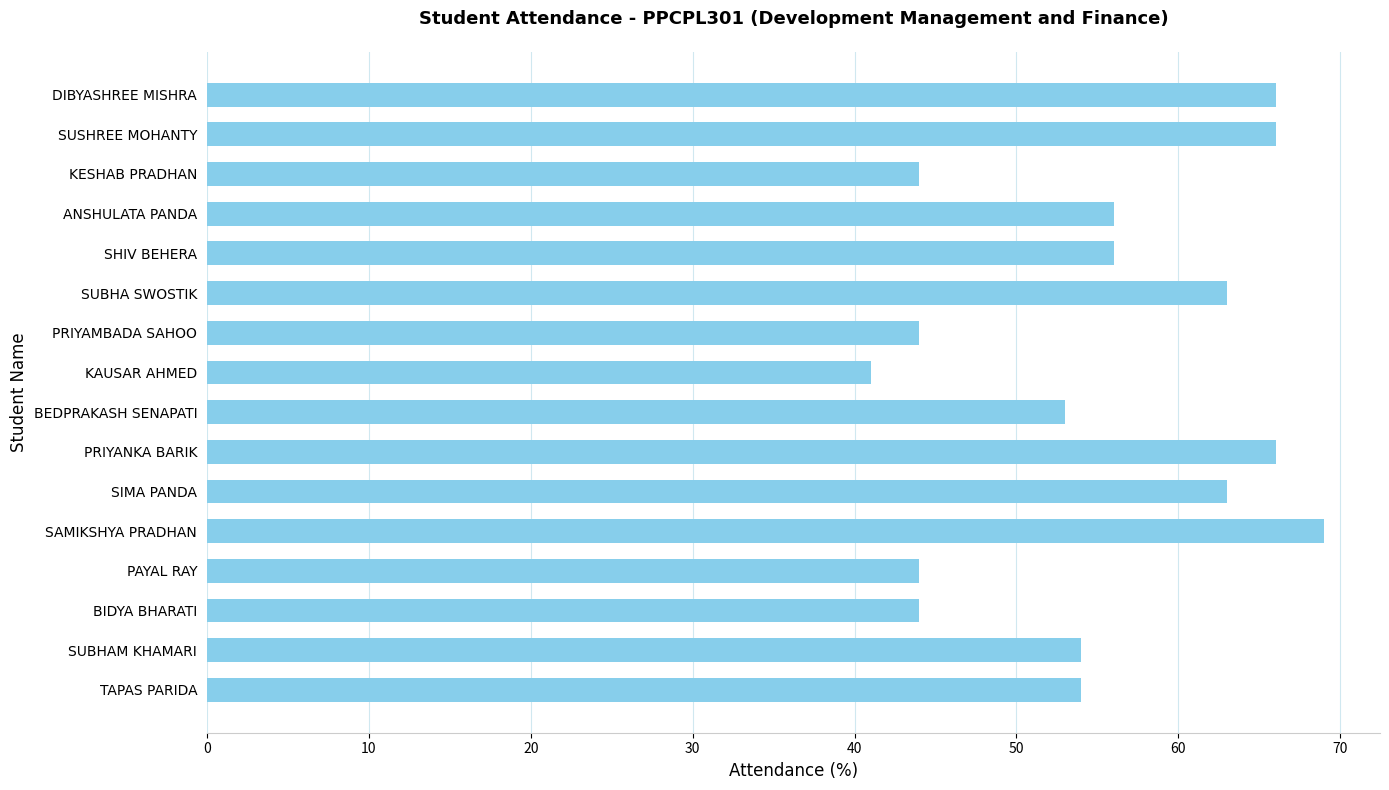

Reading bottom to top, transcribe all the data shown in this chart.

TAPAS PARIDA=54	SUBHAM KHAMARI=54	BIDYA BHARATI=44	PAYAL RAY=44	SAMIKSHYA PRADHAN=69	SIMA PANDA=63	PRIYANKA BARIK=66	BEDPRAKASH SENAPATI=53	KAUSAR AHMED=41	PRIYAMBADA SAHOO=44	SUBHA SWOSTIK=63	SHIV BEHERA=56	ANSHULATA PANDA=56	KESHAB PRADHAN=44	SUSHREE MOHANTY=66	DIBYASHREE MISHRA=66